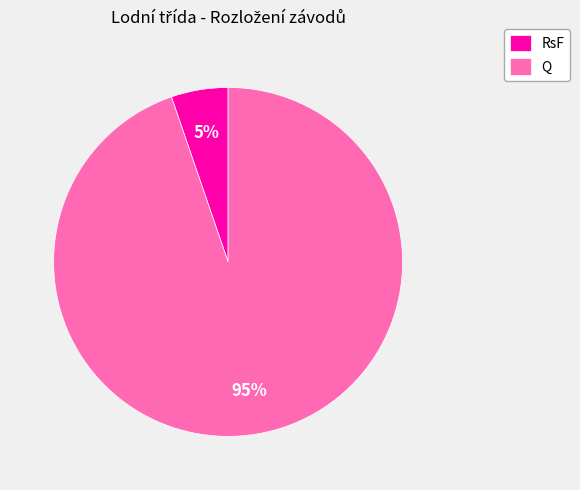

How many segments does this pie chart have?

2